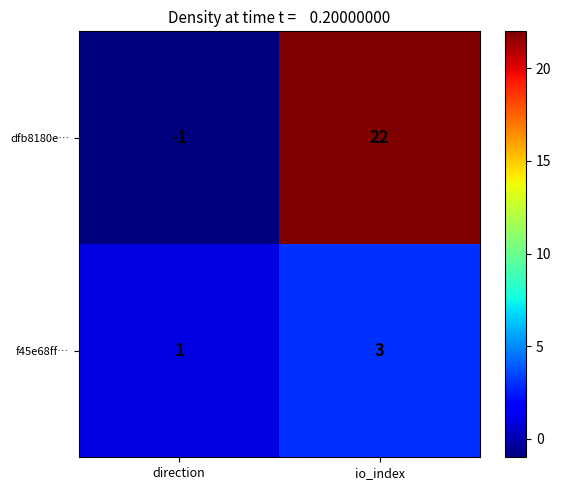

What is the sum of the dfb8180e… values at io_index and direction?

21